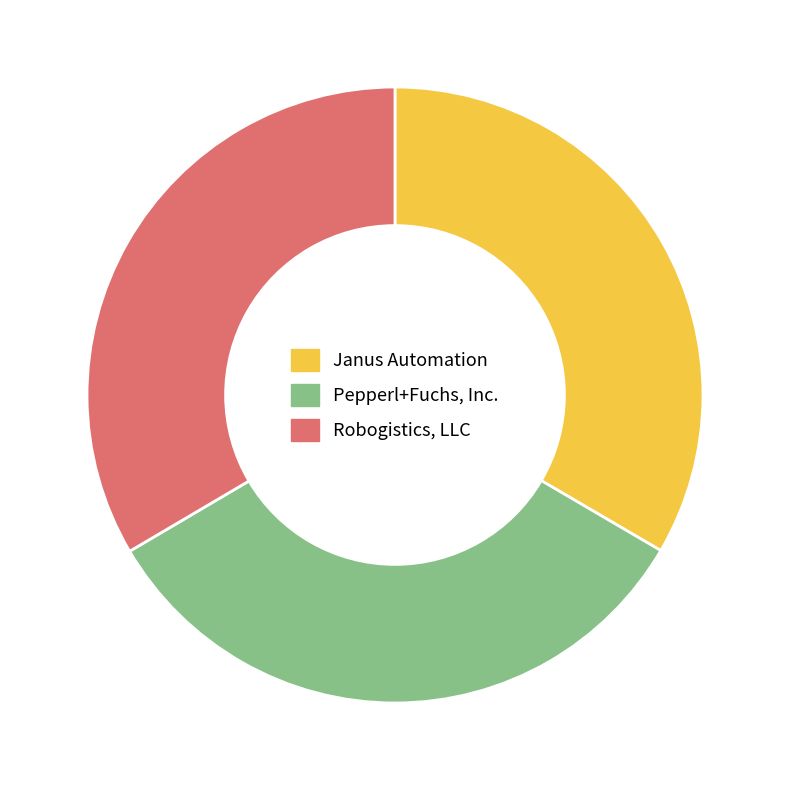

The Janus Automation slice represents 25% of the pie. True or false?

False